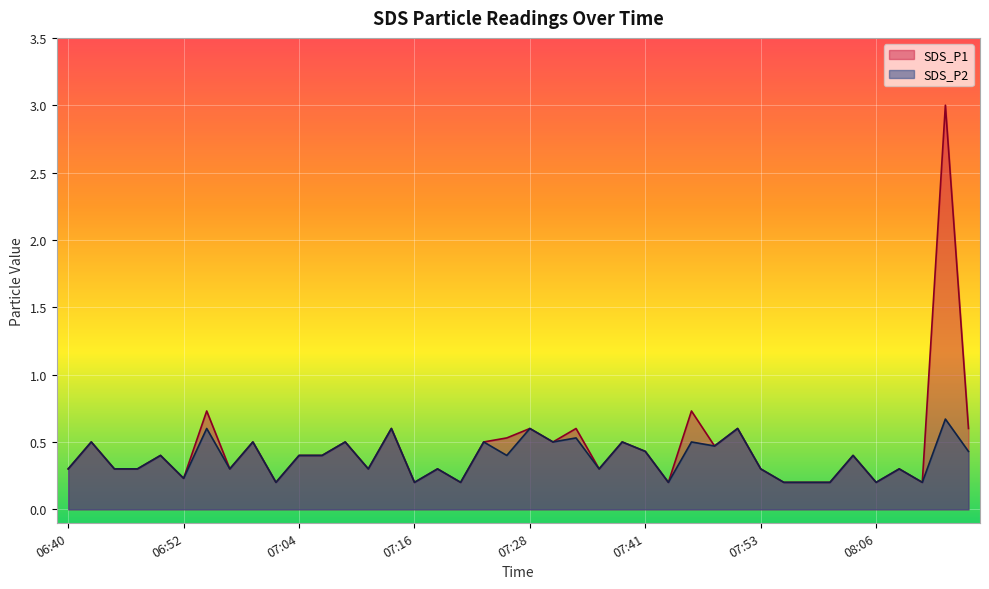

At which category is the sum across all series the highest?

08:13